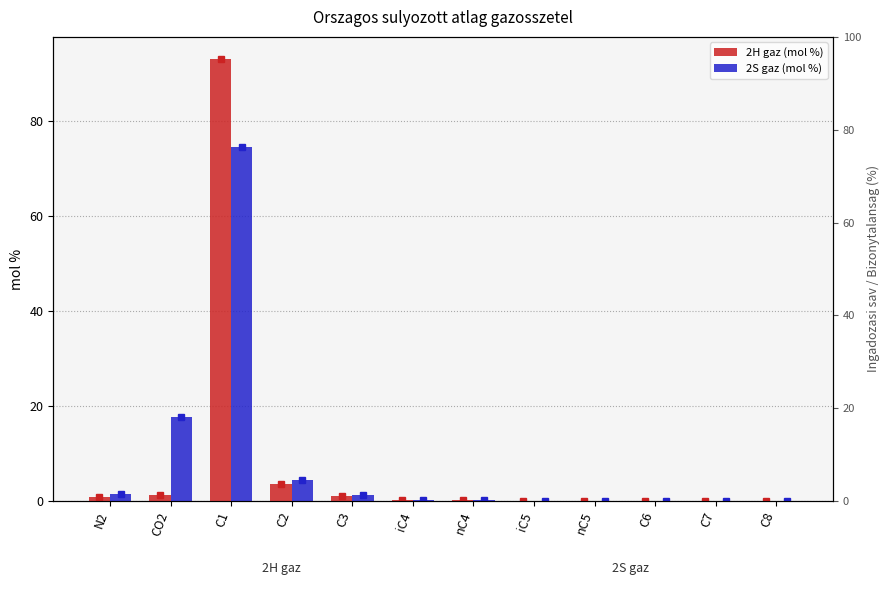

What is the highest value of the 2S gaz (mol %) series?

74.5